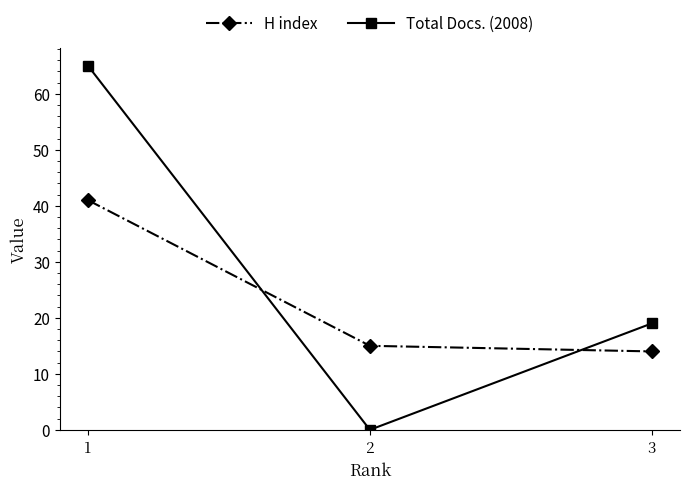

What are all the series names shown in the legend?

H index, Total Docs. (2008)